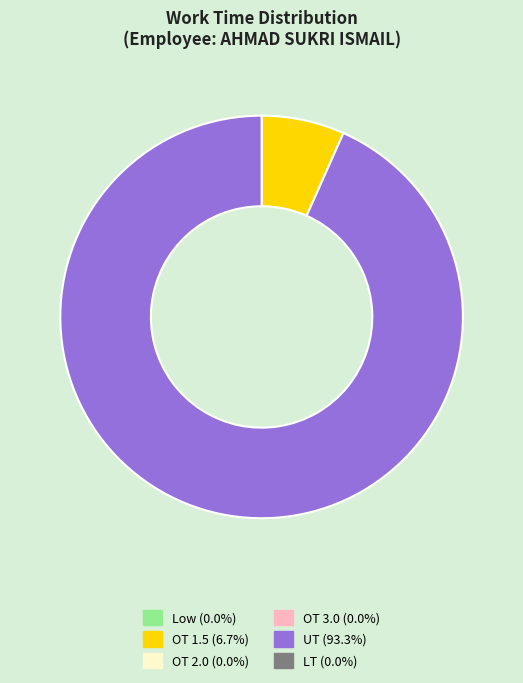

Is there a majority slice in this chart?

Yes